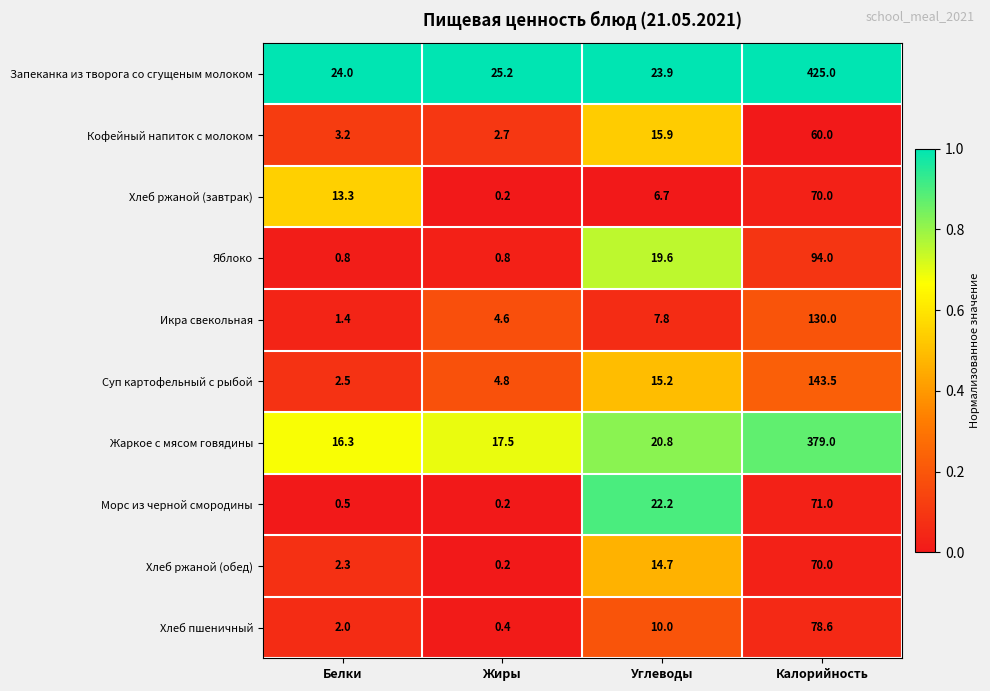

Which series has the widest spread of values?

Запеканка из творога со сгущеным молоком